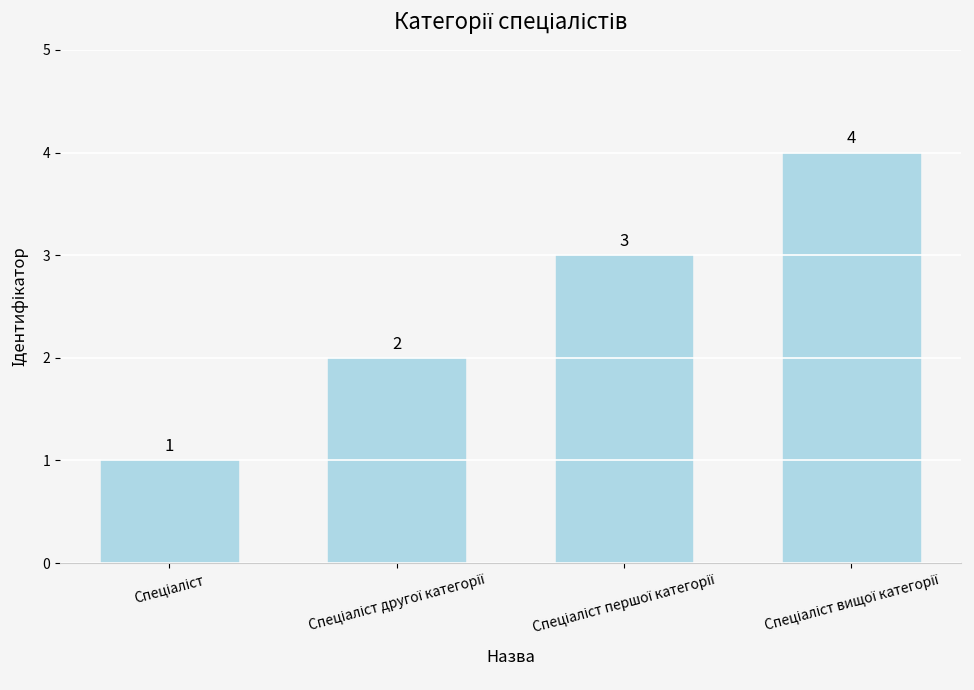

How many values are between 2 and 4?

3